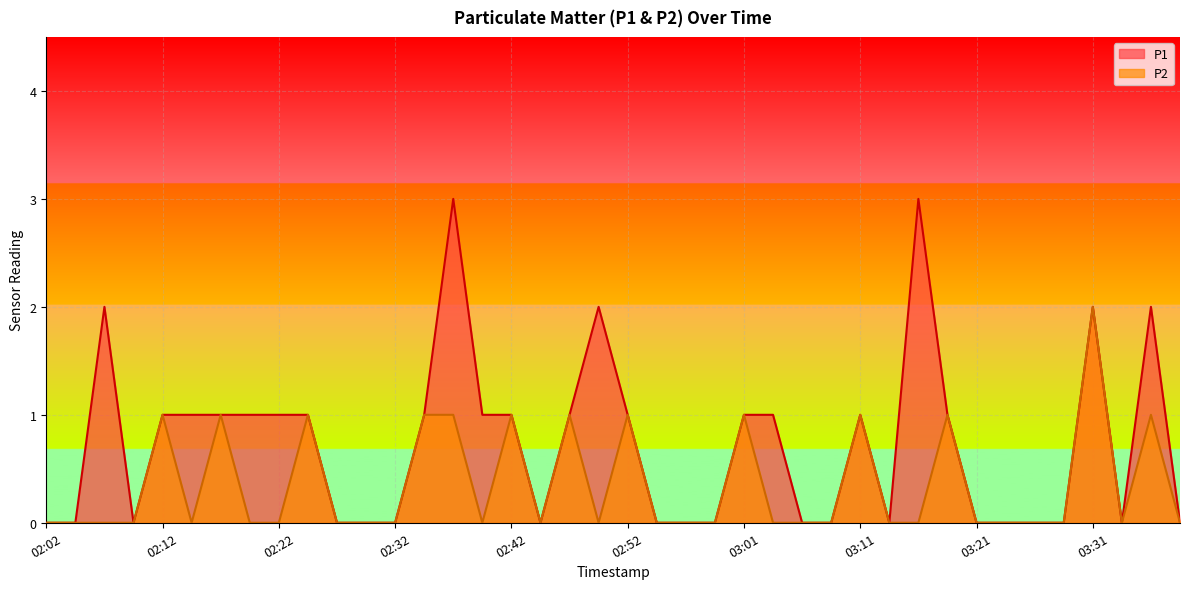

Reading left to right, transcribe all the data shown in this chart.

P1: 0	0	2	0	1	1	1	1	1	1	0	0	0	1	3	1	1	0	1	2	1	0	0	0	1	1	0	0	1	0	3	1	0	0	0	0	2	0	2	0
P2: 0	0	0	0	1	0	1	0	0	1	0	0	0	1	1	0	1	0	1	0	1	0	0	0	1	0	0	0	1	0	0	1	0	0	0	0	2	0	1	0